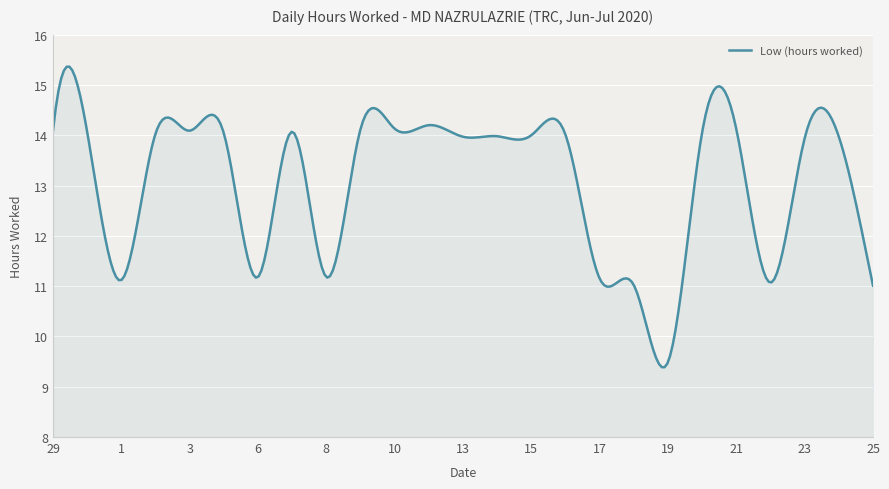

What is the minimum value shown in the chart?

9.4